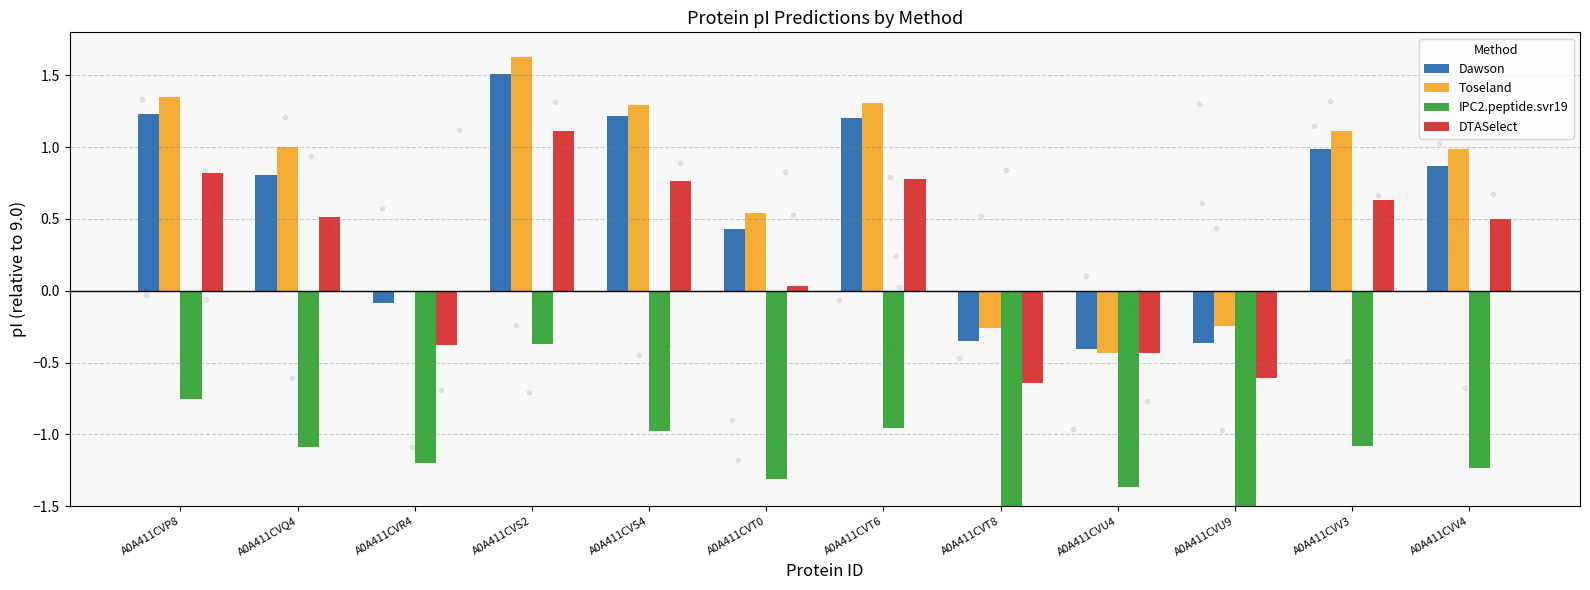

Is the value of Dawson at A0A411CVV3 greater than the value of DTASelect at A0A411CVP8?

Yes